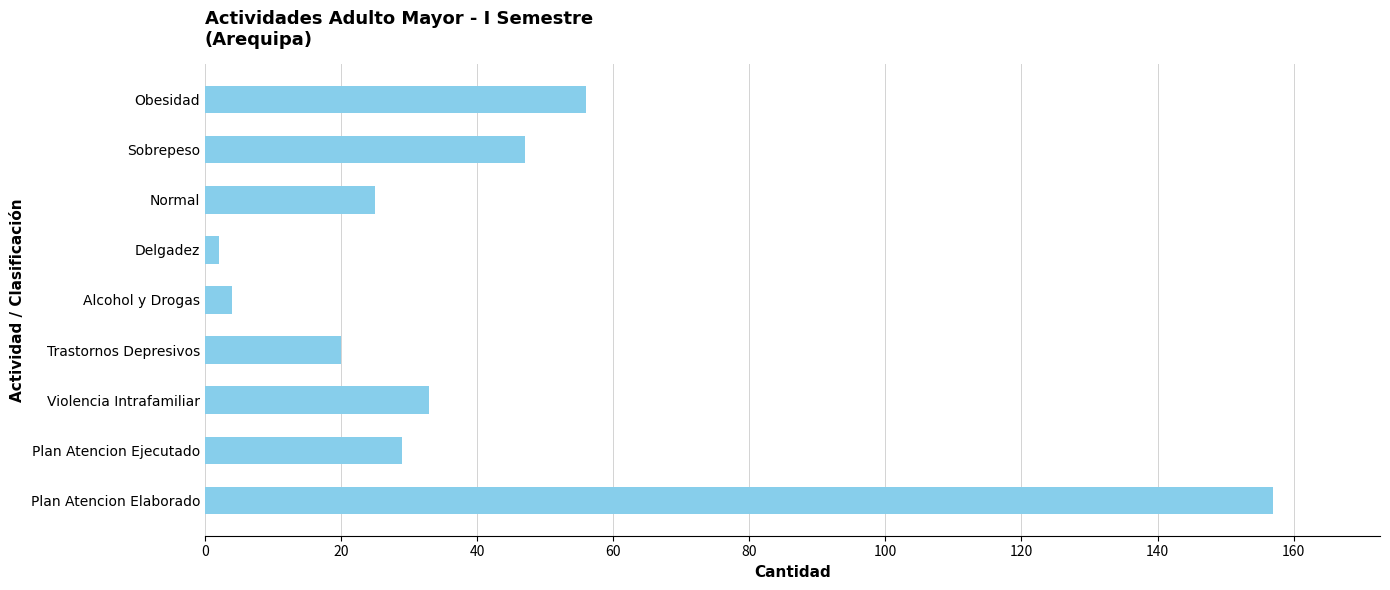

True or false: the data shows 20 at Trastornos Depresivos.

True